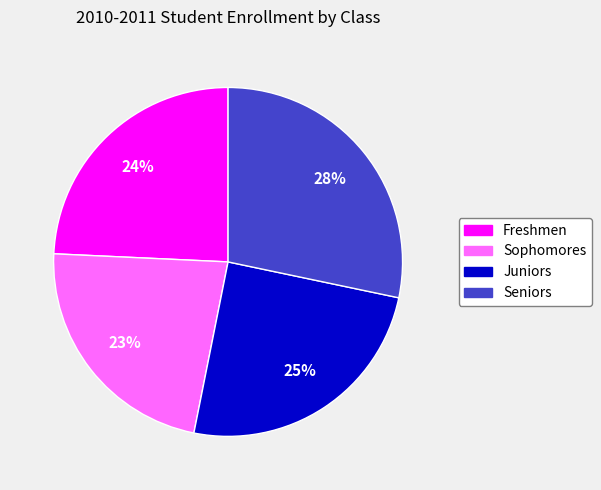

What percentage is the Juniors slice, to the nearest percent?

25%